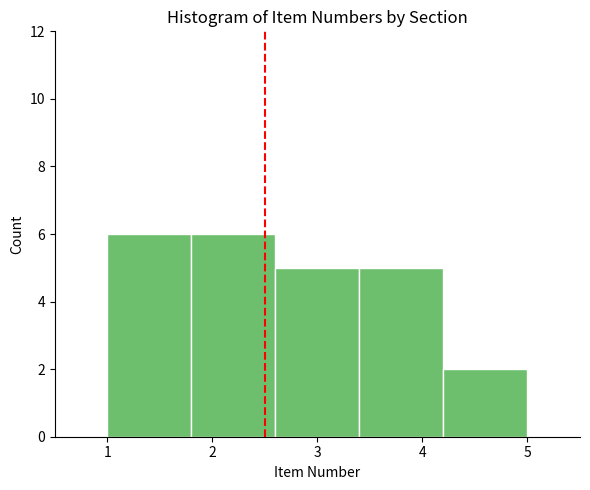

Reading left to right, transcribe this chart: for each bar, give the range it covers on the x-axis and its height. The values are not printed on the chart, so give them approximately, as read against the axis.

1.0 to 1.8: 6
1.8 to 2.6: 6
2.6 to 3.4: 5
3.4 to 4.2: 5
4.2 to 5.0: 2